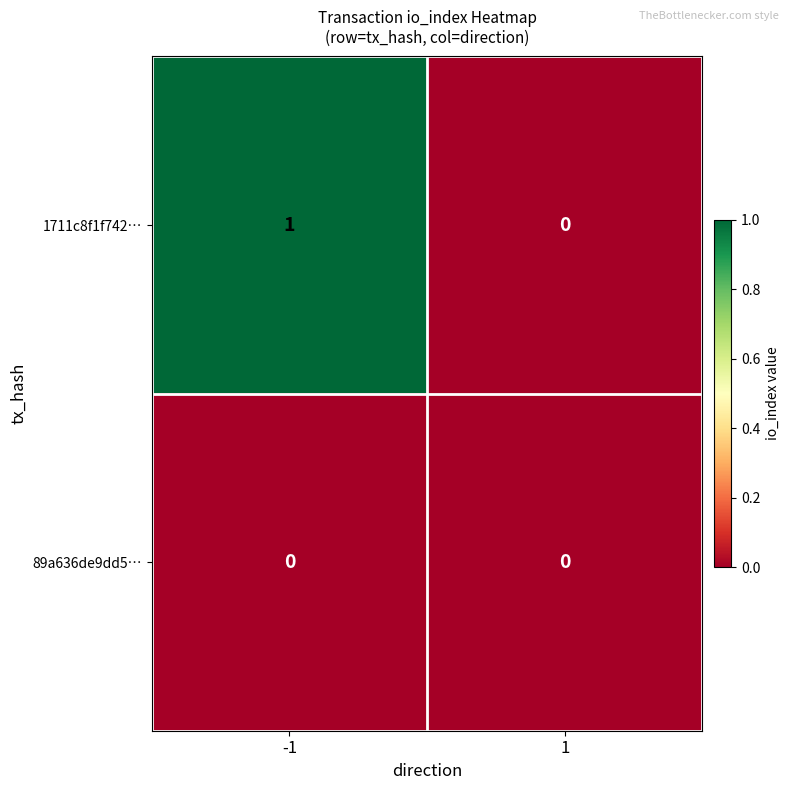

Which series has the largest total across all categories?

1711c8f1f742…